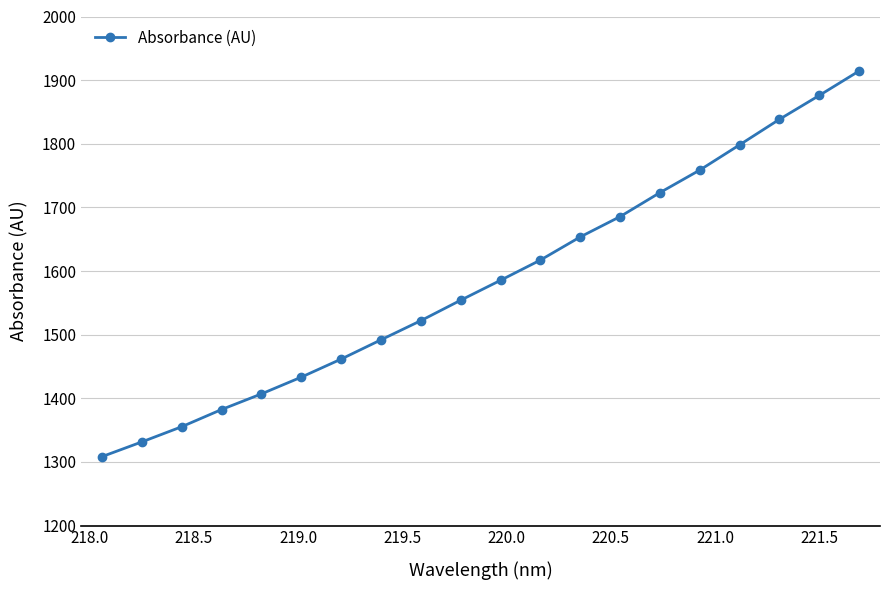

What is the greatest value displayed?

1914.4